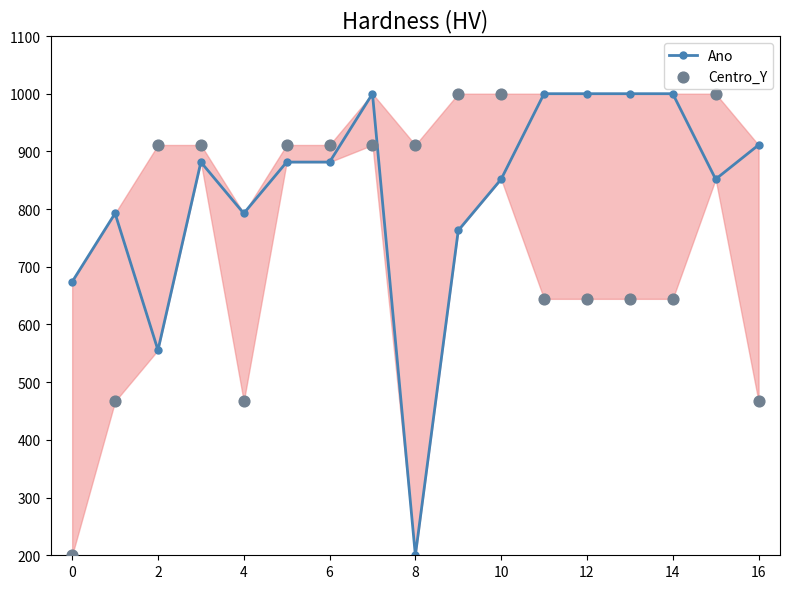

Which series reaches the minimum Y coordinate?

Ano